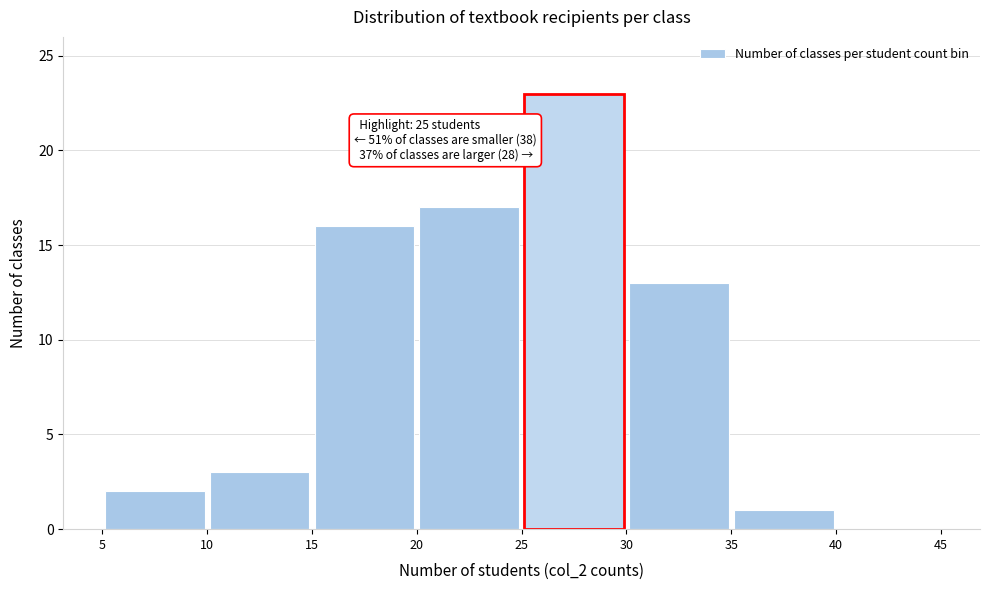

Which range on the x-axis has the tallest bar?

25 to 30